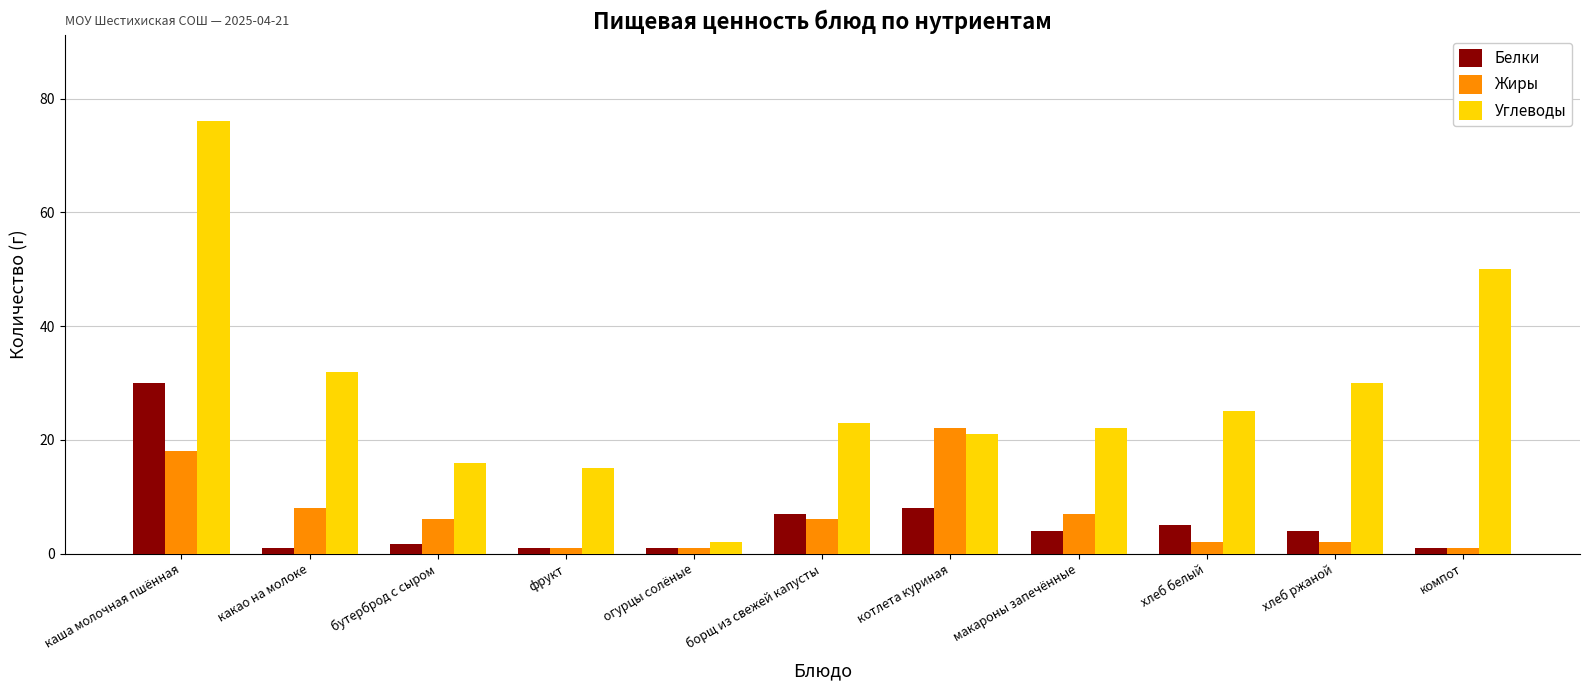

What are all the series names shown in the legend?

Белки, Жиры, Углеводы